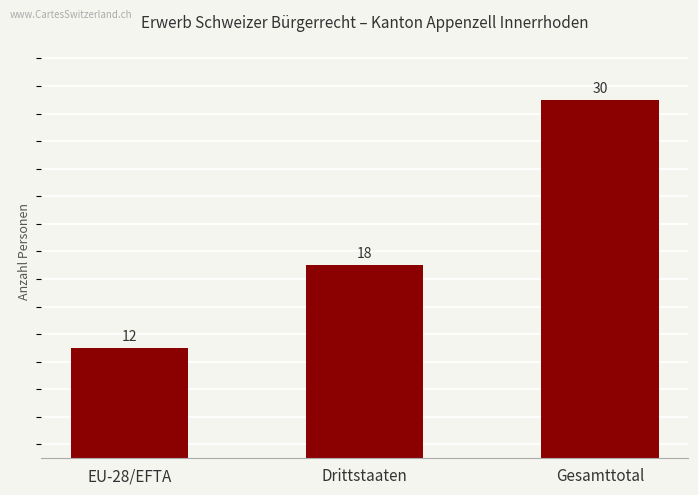

Reading left to right, transcribe all the data shown in this chart.

12	18	30